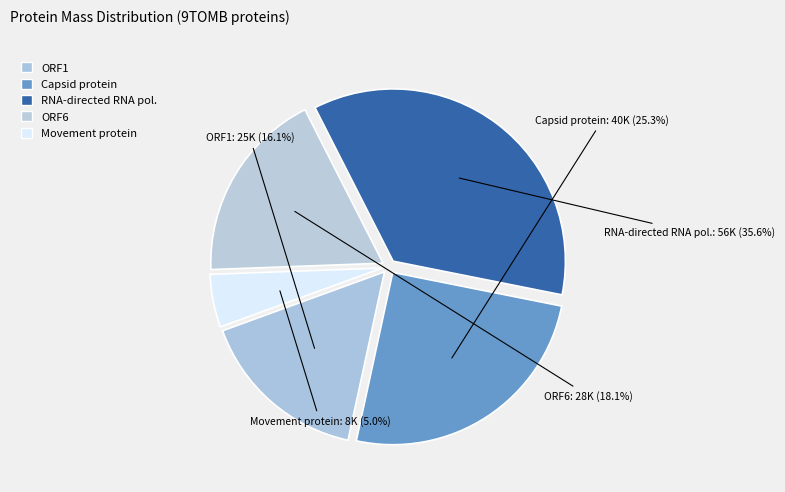

Is there any slice that represents more than half of the pie?

No